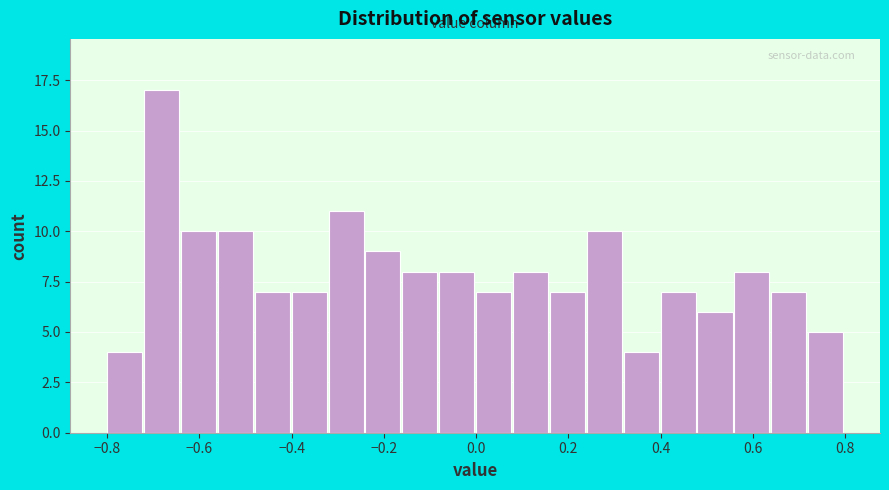

Reading left to right, list every bar in this chart as the range it spans on the x-axis followed by its height. The values are not printed on the chart, so give them approximately, as read against the axis.

-0.80 to -0.72: 4
-0.72 to -0.64: 17
-0.64 to -0.56: 10
-0.56 to -0.48: 10
-0.48 to -0.40: 7
-0.40 to -0.32: 7
-0.32 to -0.24: 11
-0.24 to -0.16: 9
-0.16 to -0.08: 8
-0.08 to 0.00: 8
0.00 to 0.08: 7
0.08 to 0.16: 8
0.16 to 0.24: 7
0.24 to 0.32: 10
0.32 to 0.40: 4
0.40 to 0.48: 7
0.48 to 0.56: 6
0.56 to 0.64: 8
0.64 to 0.72: 7
0.72 to 0.80: 5